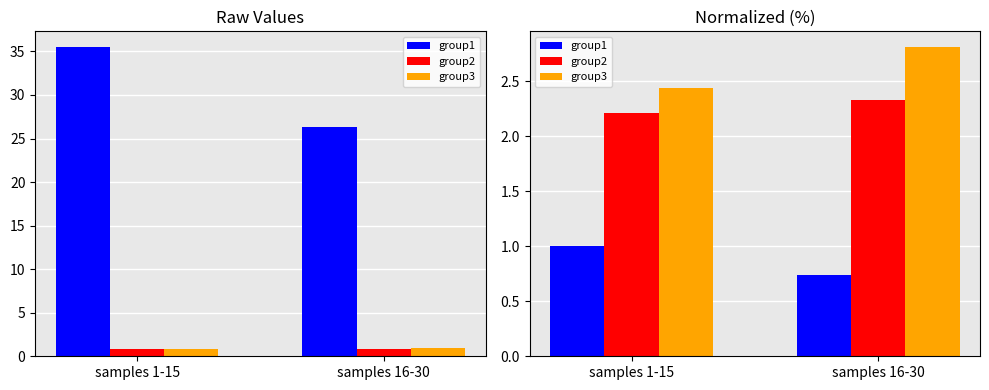

How many group2 values are between 2 and 3?

2